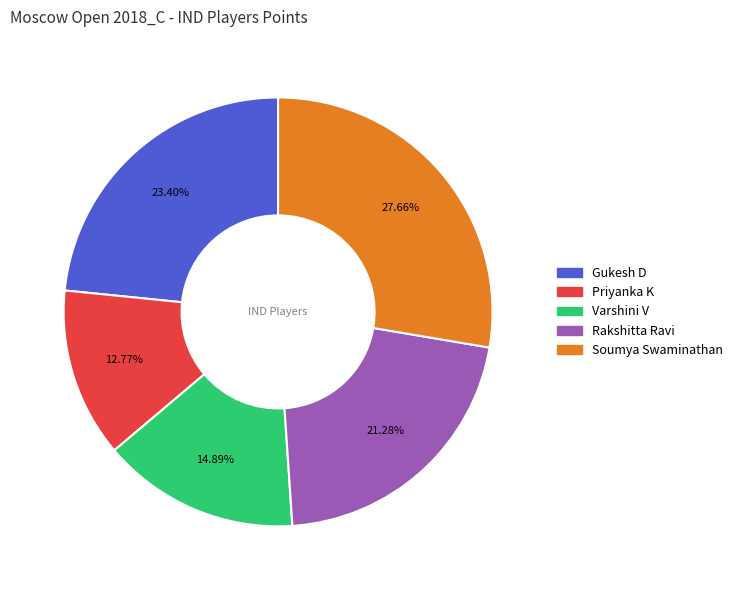

Which category has the smallest portion of the pie?

Priyanka K